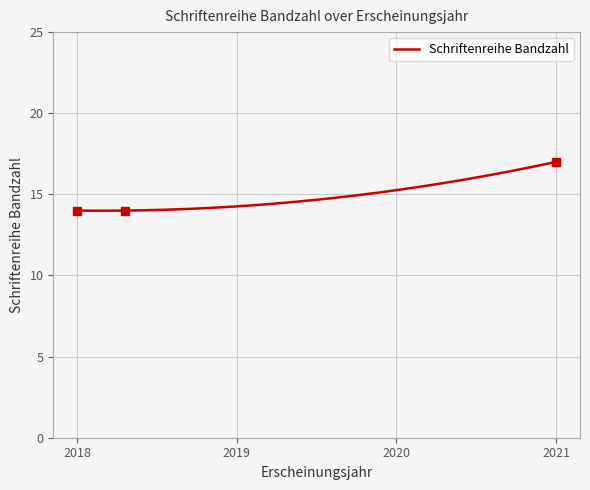

At which label is the value closest to 15?

2018